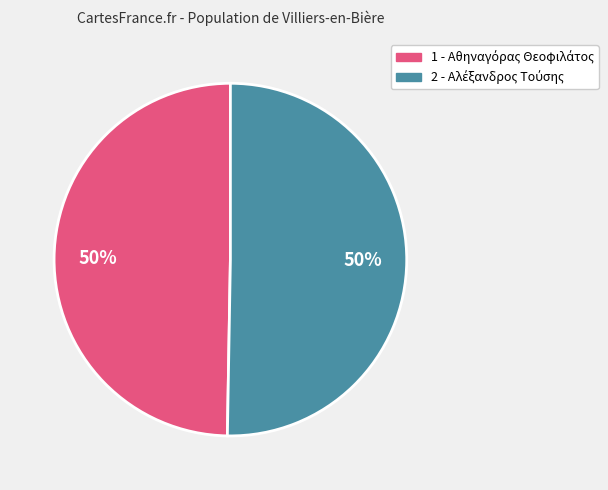

To the nearest percent, what is the combined percentage of 2 and 1?

100%